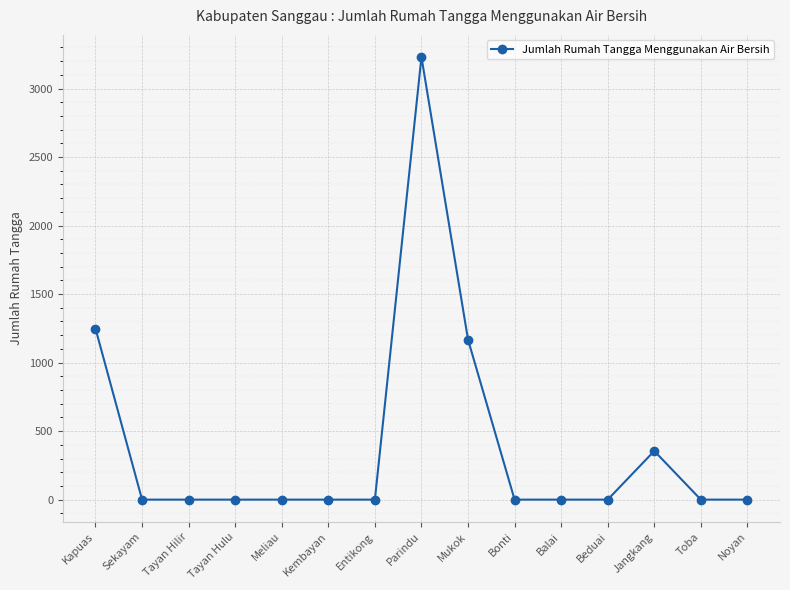

True or false: the data has more than 1 interior local peaks.

True